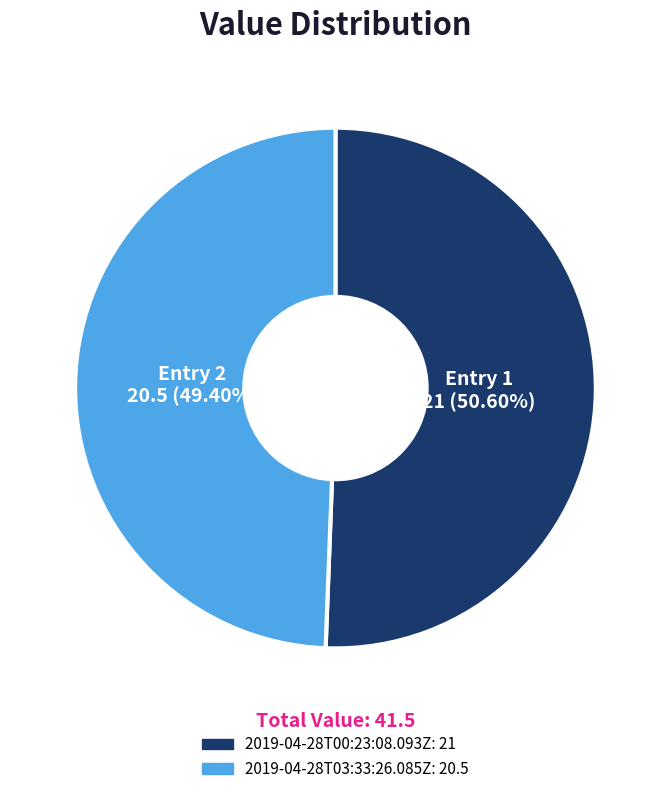

Rank the categories by value from highest to lowest.

2019-04-28T00:23:08.093Z, 2019-04-28T03:33:26.085Z